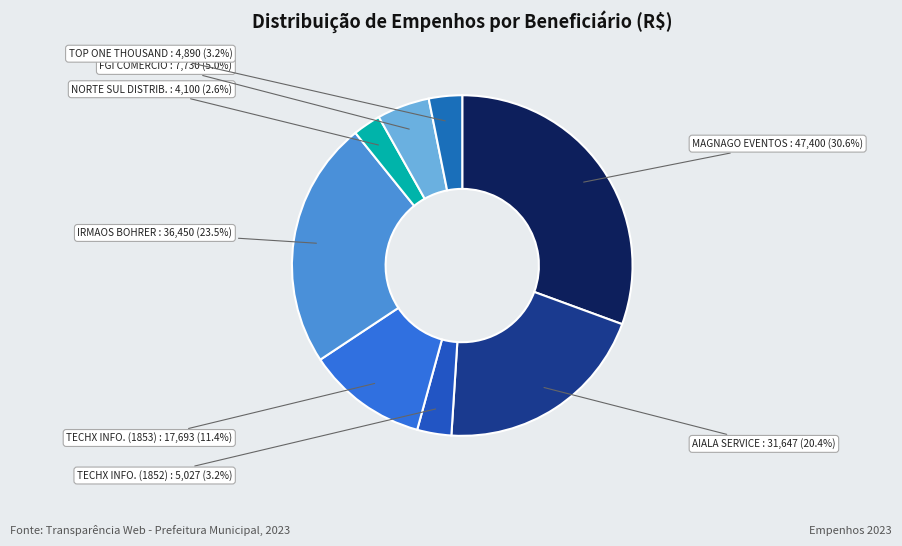

What is the total percentage of FGI COMERCIO and TECHX INFO. (1852)?

8.2%